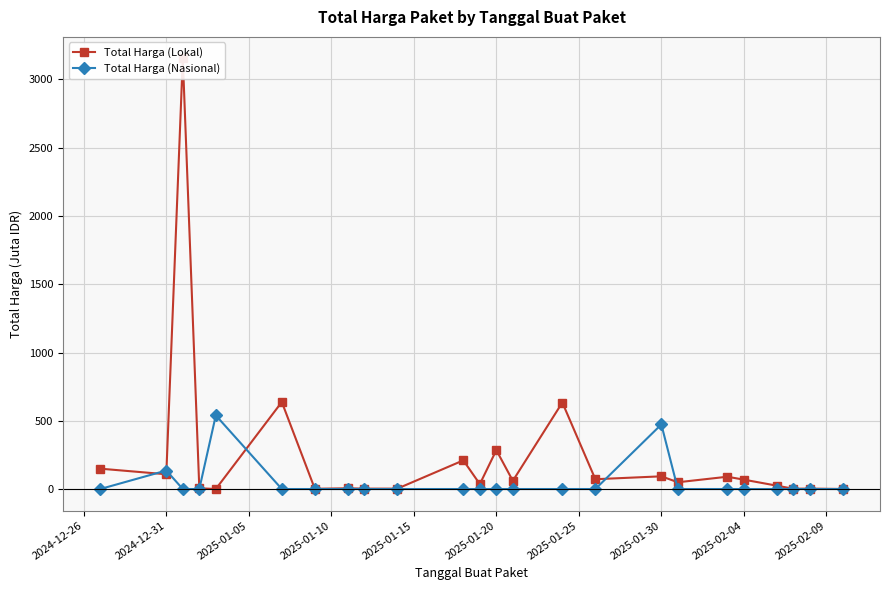

What is the maximum value for Total Harga (Nasional)?

539.4